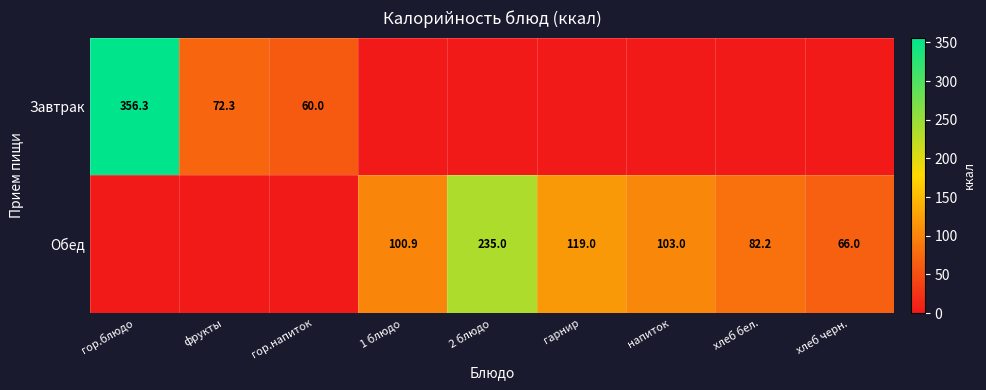

Is it true that Обед equals 66.0 at хлеб черн.?

True